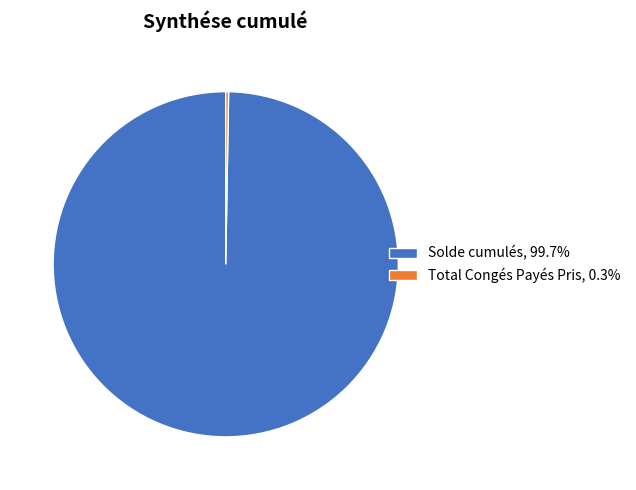

The Solde cumulés slice represents 100% of the pie. True or false?

True